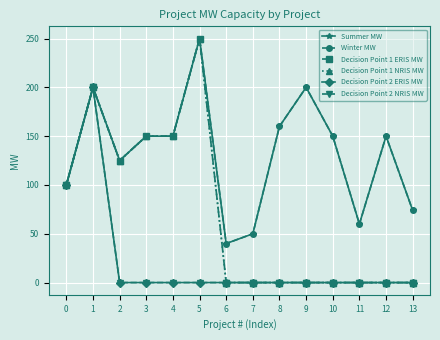

How many interior local peaks does the Decision Point 2 ERIS MW series have?

1